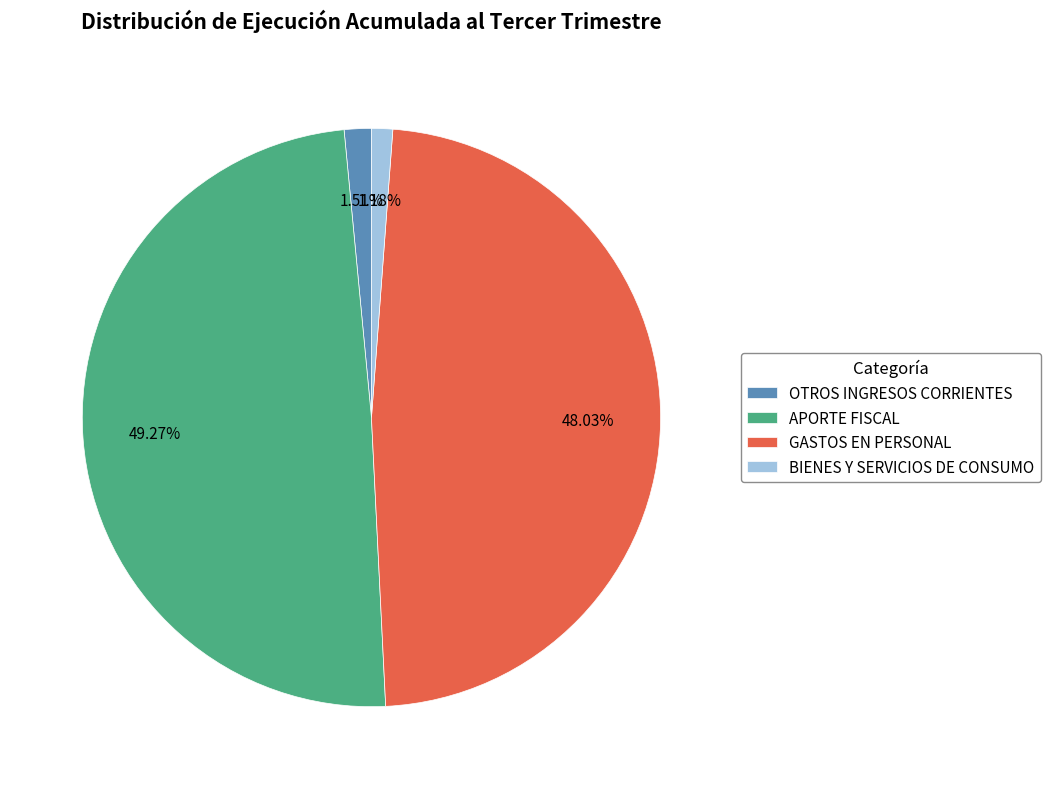

How many segments does this pie chart have?

4